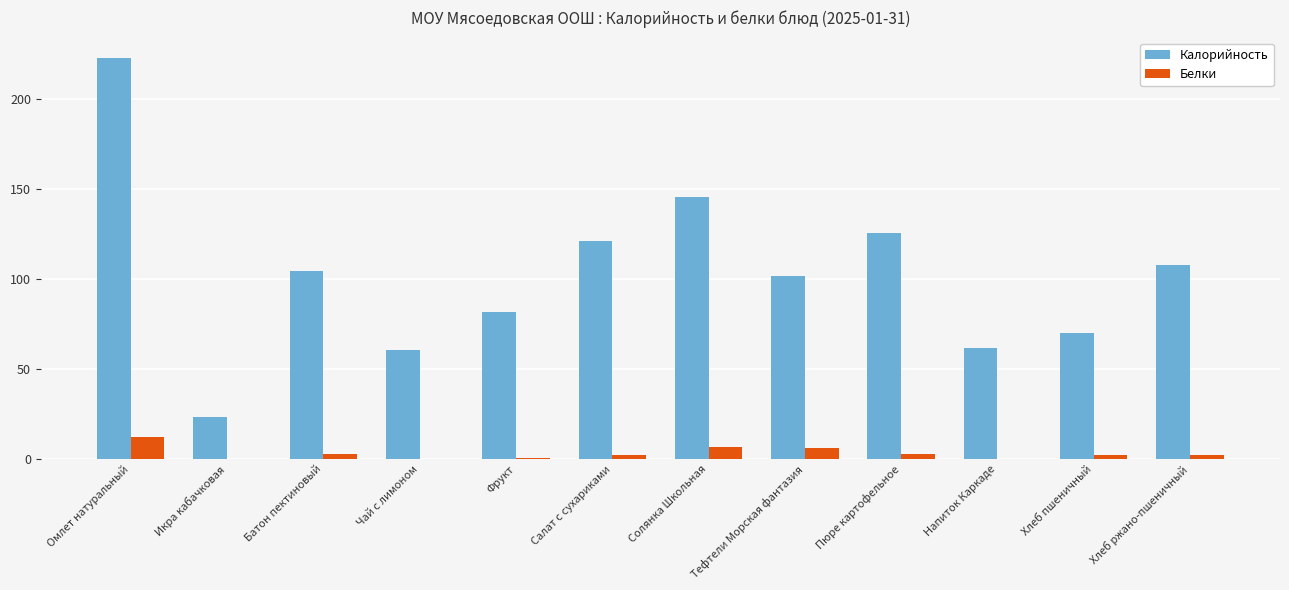

Between Чай с лимоном and Тефтели Морская фантазия, which series saw the biggest shift?

Калорийность